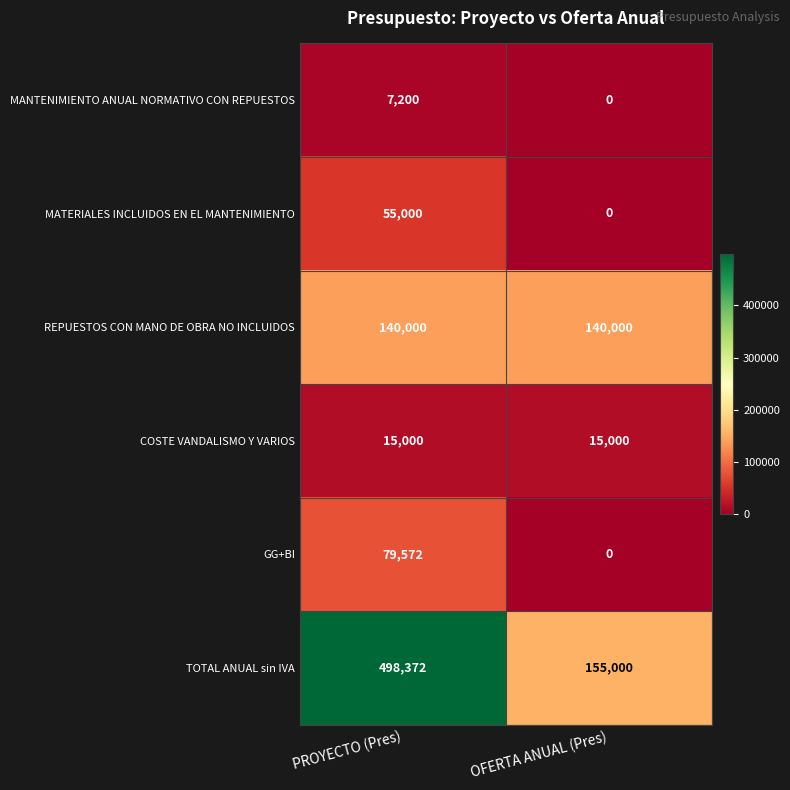

Reading left to right, transcribe all the data shown in this chart.

MANTENIMIENTO ANUAL NORMATIVO CON REPUESTOS: PROYECTO (Pres)=7200	OFERTA ANUAL (Pres)=0
MATERIALES INCLUIDOS EN EL MANTENIMIENTO: PROYECTO (Pres)=55000	OFERTA ANUAL (Pres)=0
REPUESTOS CON MANO DE OBRA NO INCLUIDOS: PROYECTO (Pres)=140000	OFERTA ANUAL (Pres)=140000
COSTE VANDALISMO Y VARIOS: PROYECTO (Pres)=15000	OFERTA ANUAL (Pres)=15000
GG+BI: PROYECTO (Pres)=79572	OFERTA ANUAL (Pres)=0
TOTAL ANUAL sin IVA: PROYECTO (Pres)=498372	OFERTA ANUAL (Pres)=155000